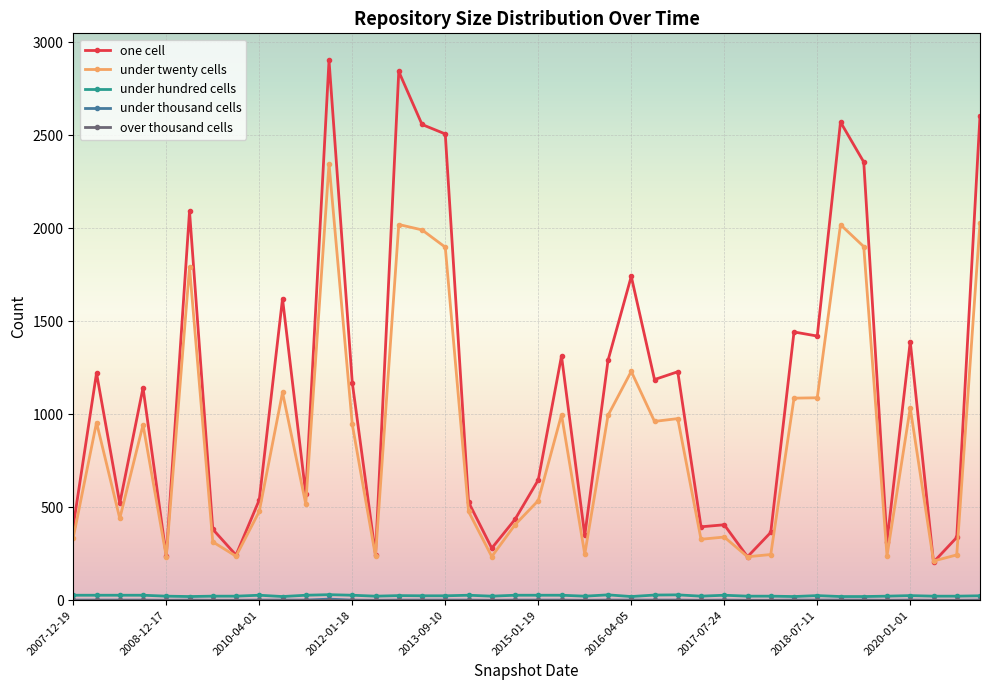

Which series has the largest total across all categories?

one cell